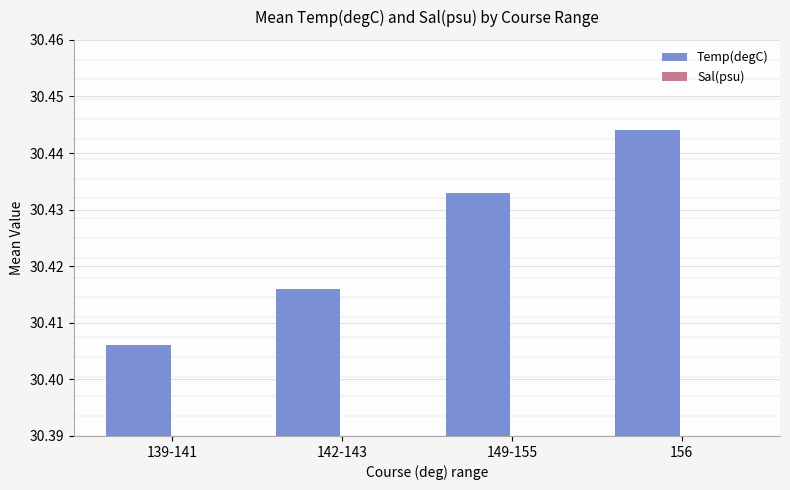

What are all the series names shown in the legend?

Temp(degC), Sal(psu)